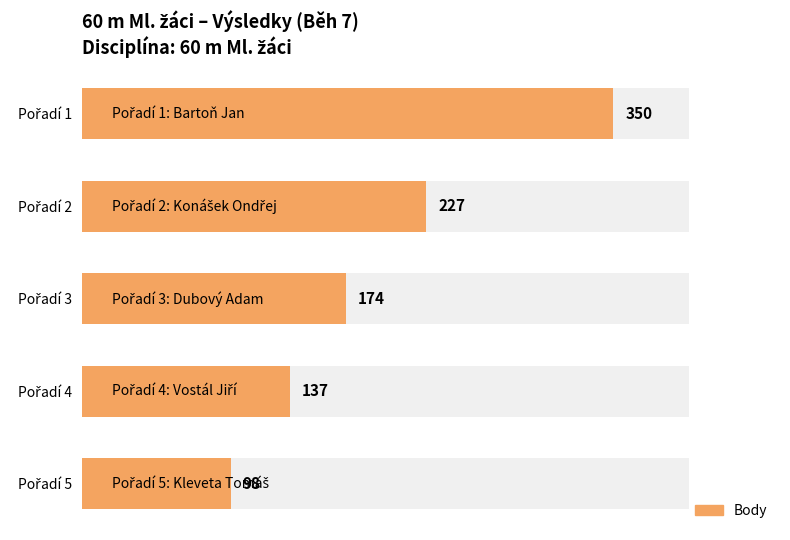

What is the value of the 2nd bar from the left?

227